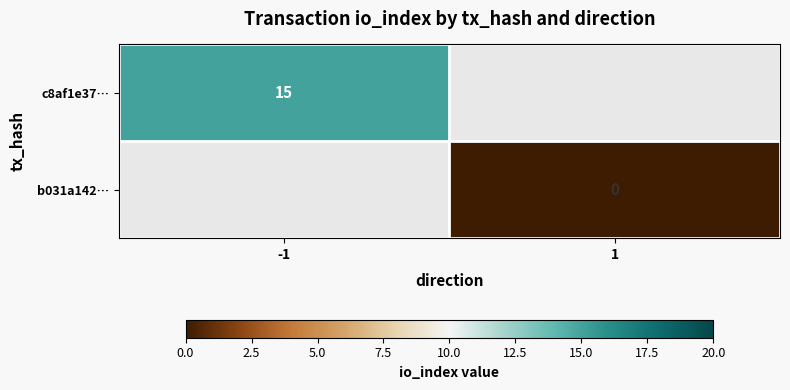

The c8af1e37… series shows 9 at -1. True or false?

False